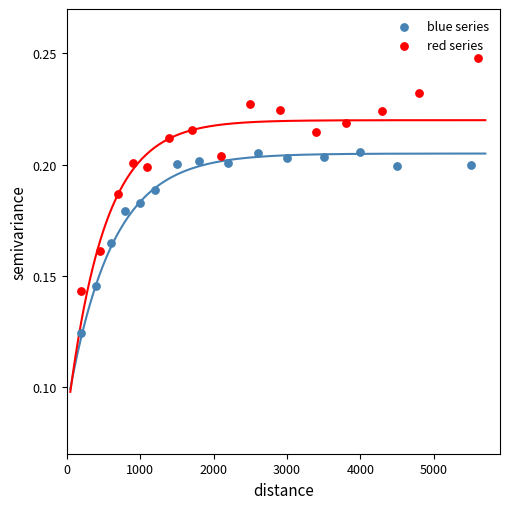

Which series has the widest spread of Y values?

red series